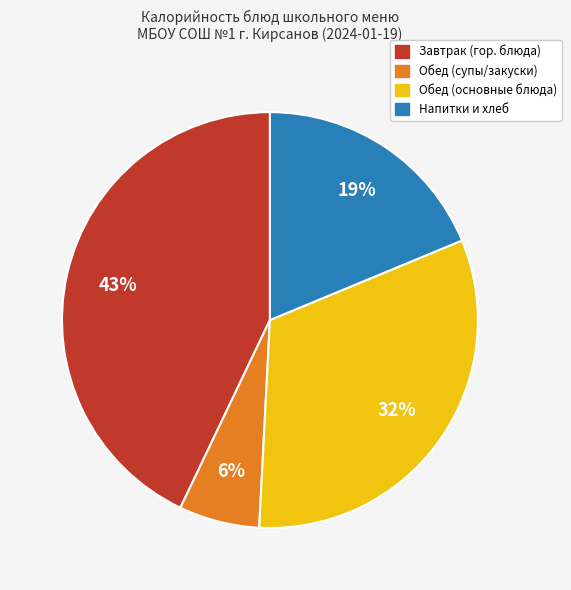

How many segments does this pie chart have?

4